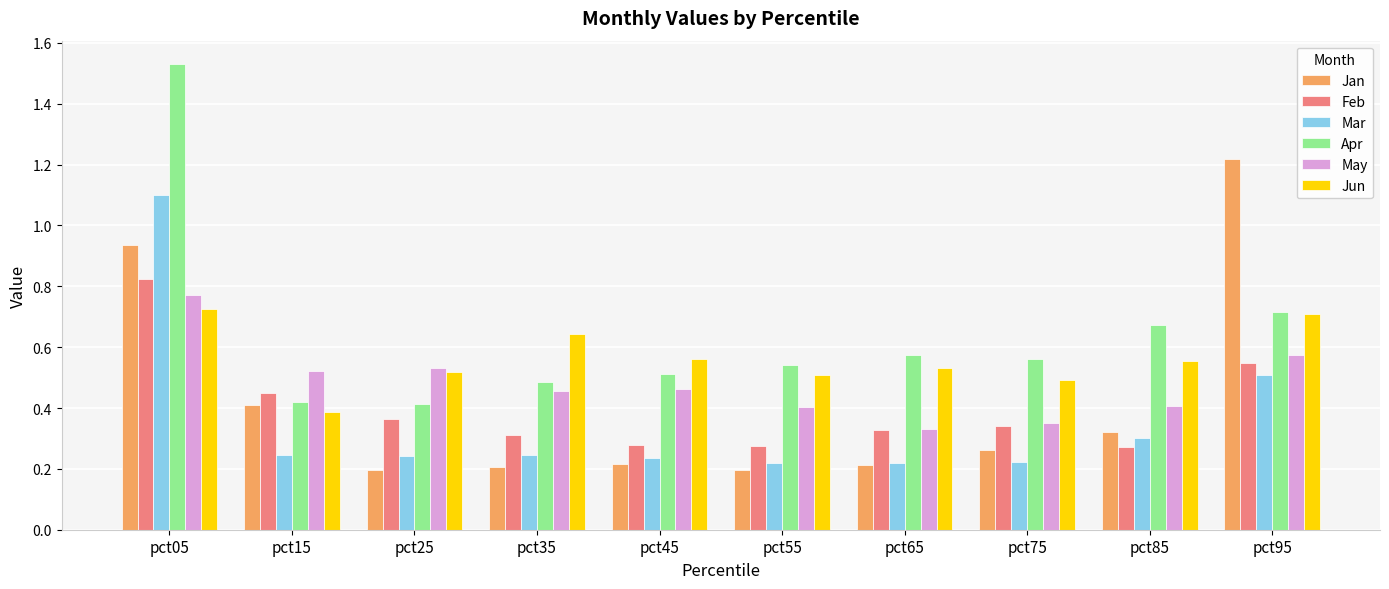

Which series has the widest spread of values?

Apr